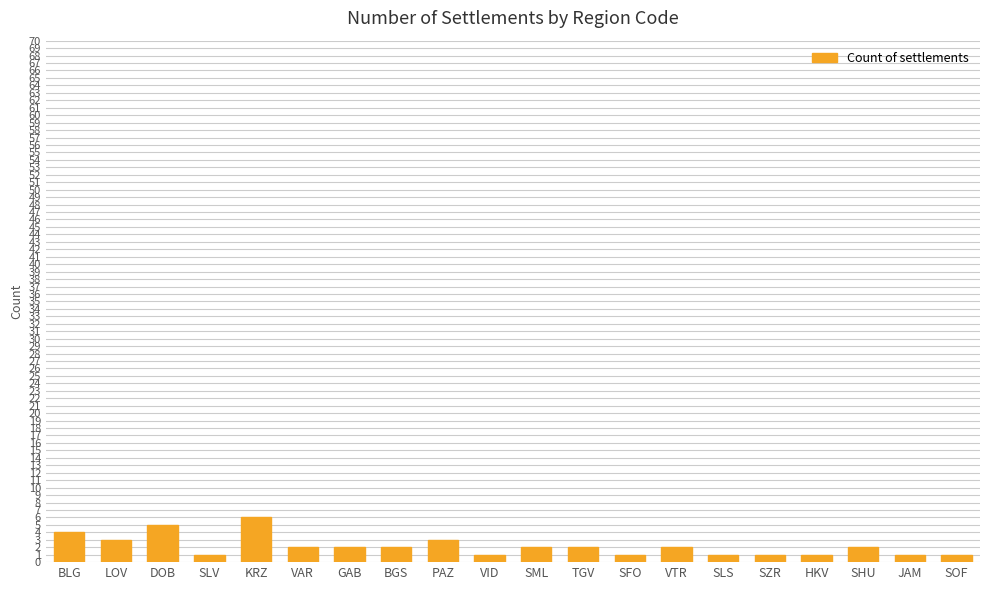

What position from the right is SHU?

3